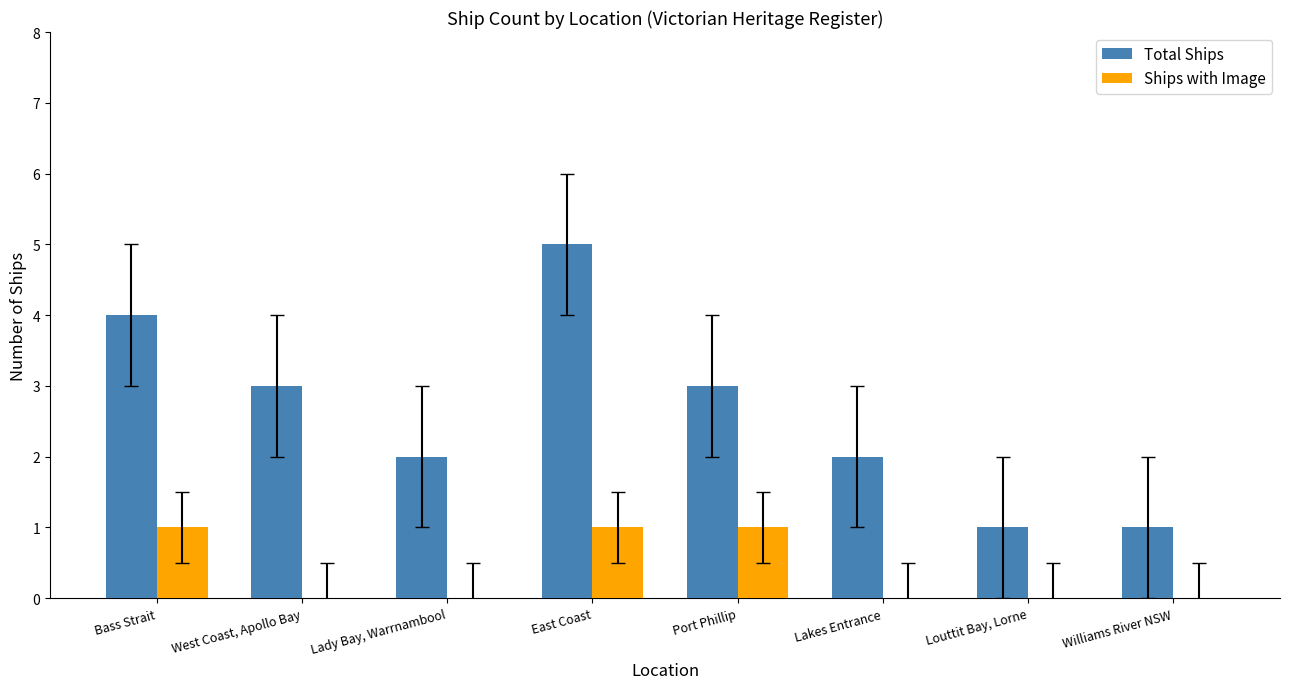

Reading right to left, list all the values displayed in this chart.

Total Ships: Williams River NSW=1	Louttit Bay, Lorne=1	Lakes Entrance=2	Port Phillip=3	East Coast=5	Lady Bay, Warrnambool=2	West Coast, Apollo Bay=3	Bass Strait=4
Ships with Image: Williams River NSW=0	Louttit Bay, Lorne=0	Lakes Entrance=0	Port Phillip=1	East Coast=1	Lady Bay, Warrnambool=0	West Coast, Apollo Bay=0	Bass Strait=1